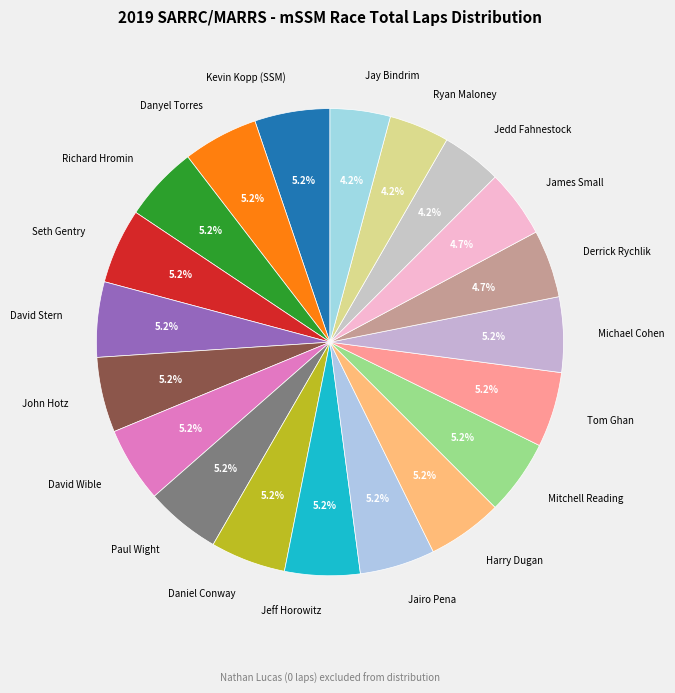

Is there any slice that represents more than half of the pie?

No